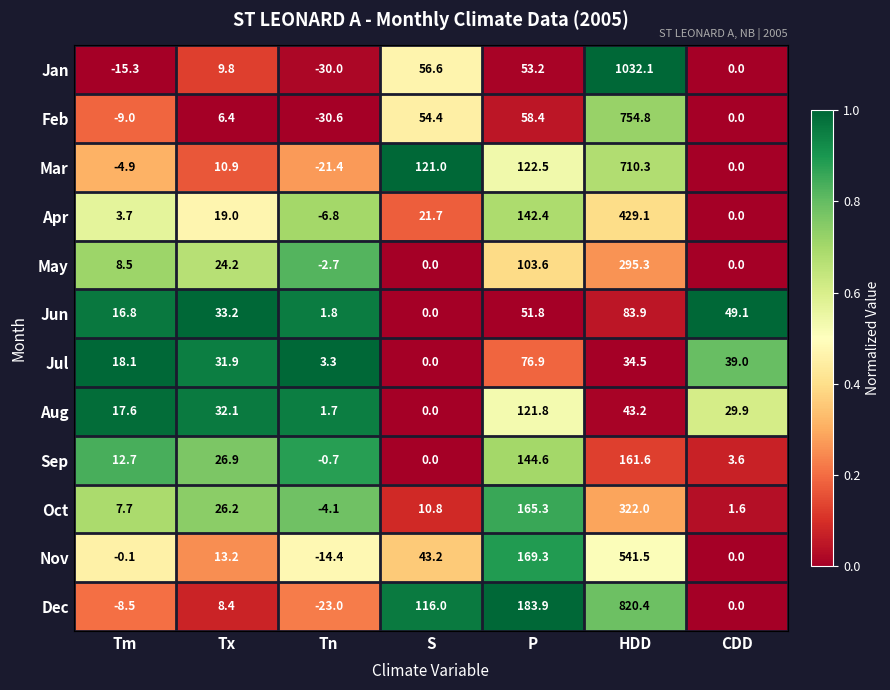

Rank the categories by Nov value from lowest to highest.

Tn, Tm, CDD, Tx, S, P, HDD